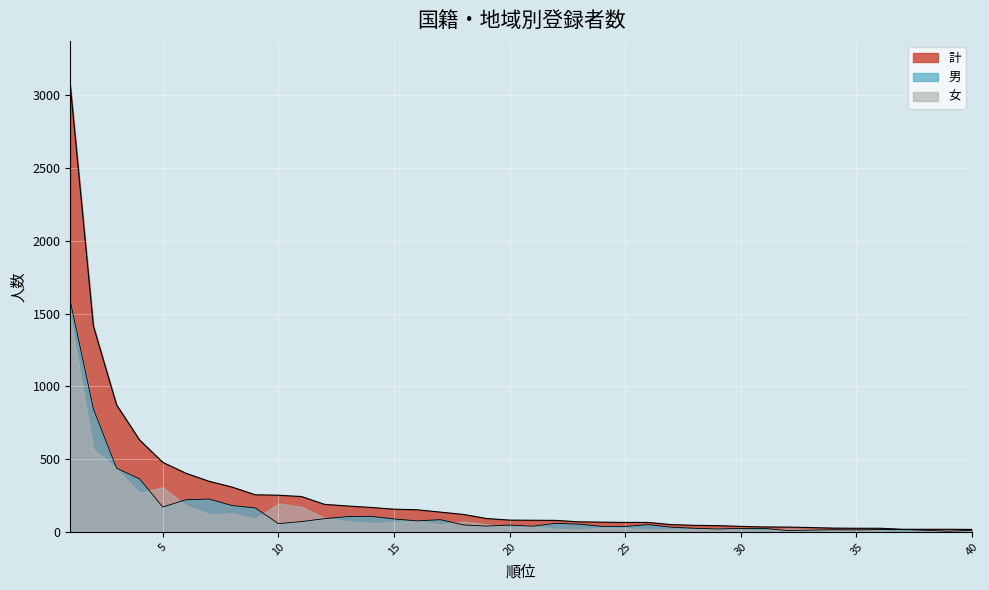

What is the value of the 男 point at the 4th from the left?

364